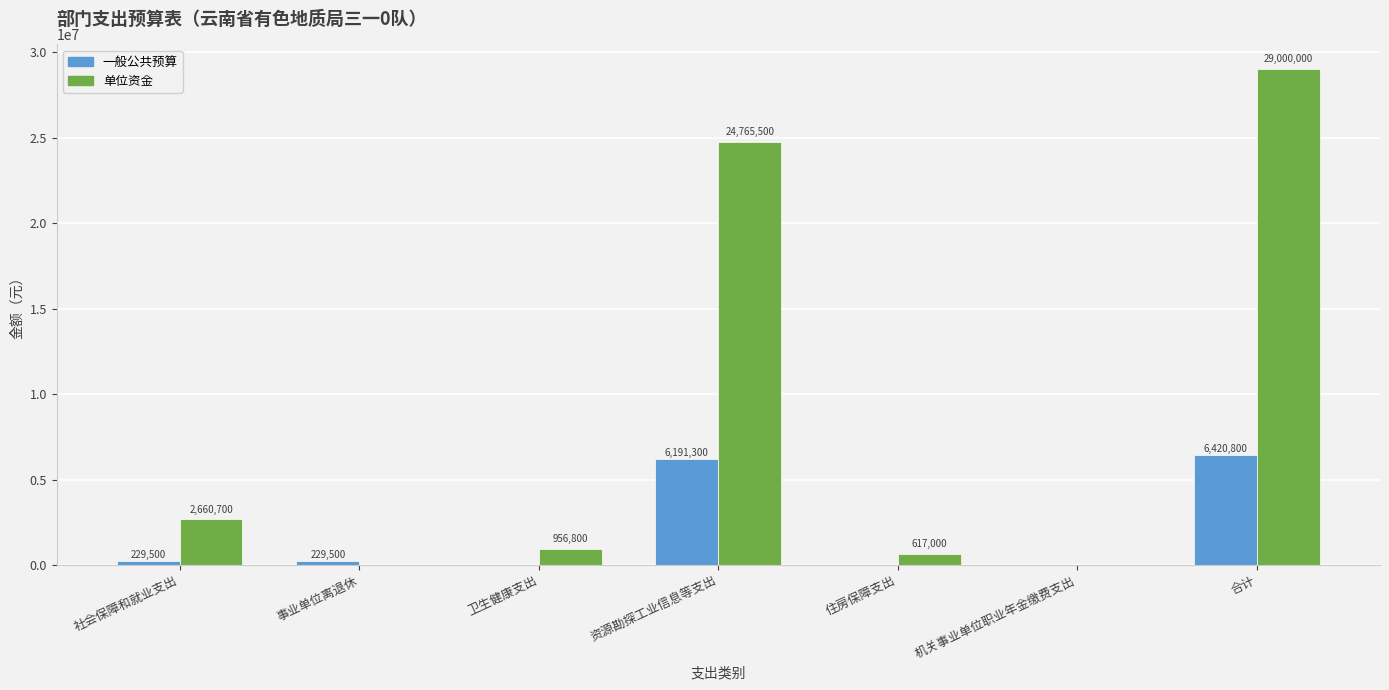

Is it true that 一般公共预算 equals 229500 at 事业单位离退休?

True